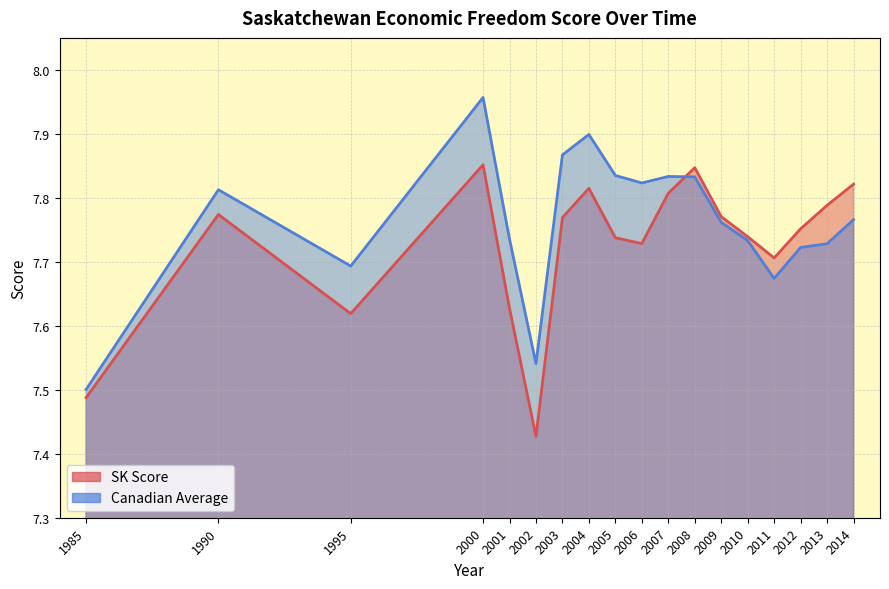

What is the difference between the maximum and minimum values in the Canadian Average series?

0.5